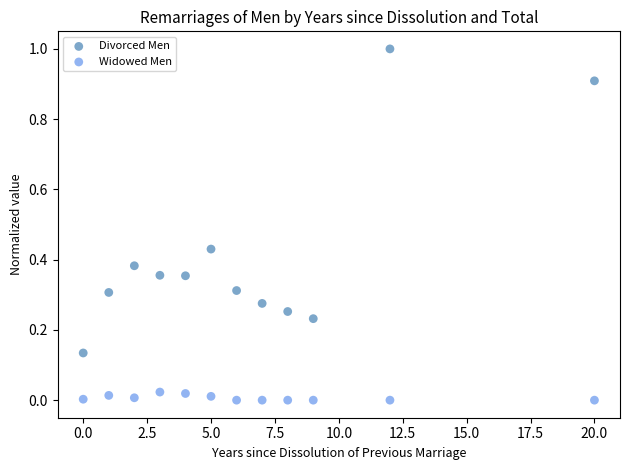

Which series reaches the minimum Y coordinate?

Widowed Men